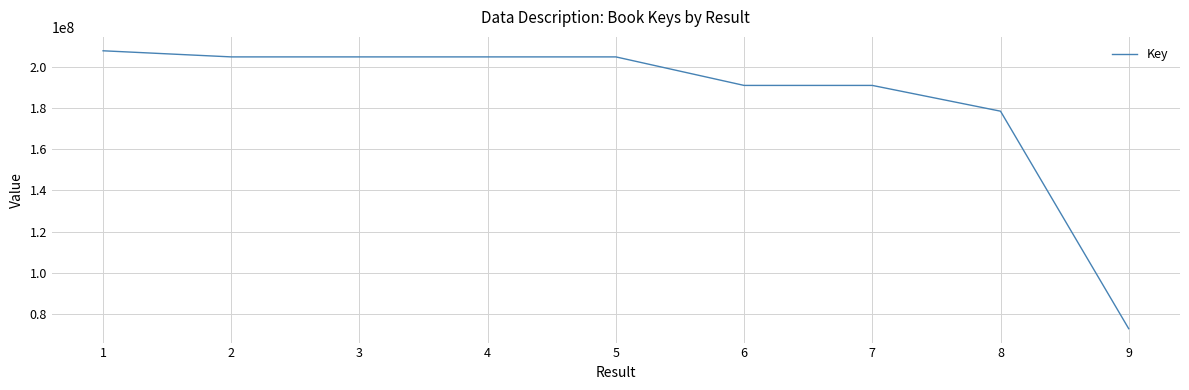

The chart shows a value of 233303668 at 8. True or false?

False